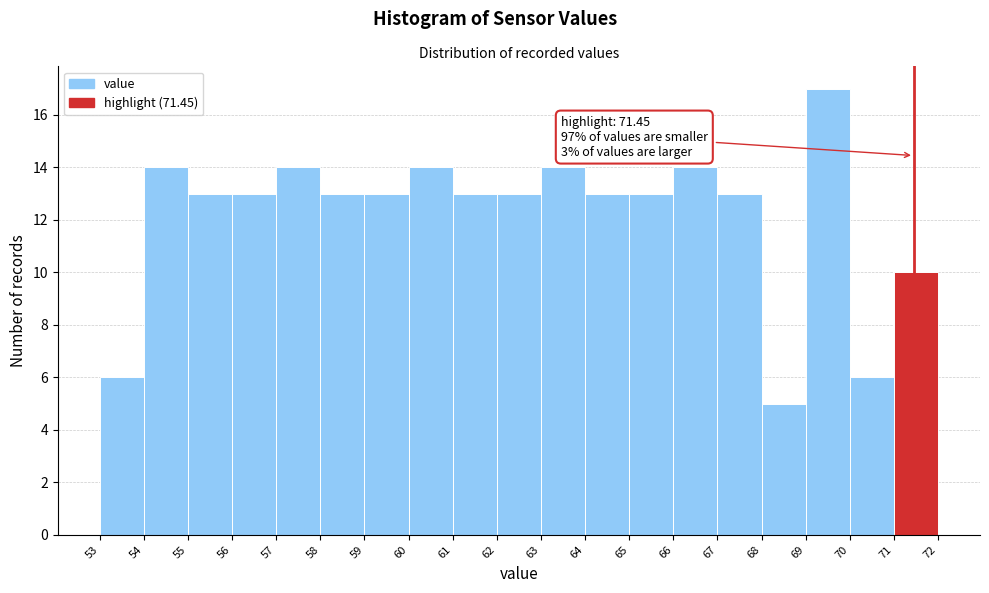

Over which range of the x-axis is the bar tallest?

69 to 70